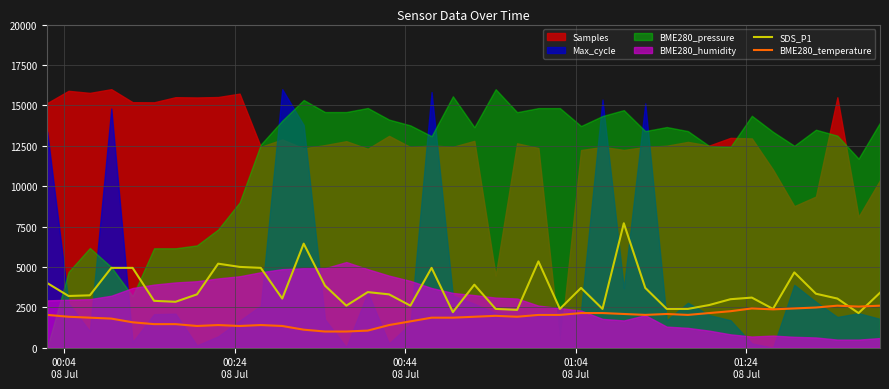

What is the minimum value for SDS_P1?

2140.0